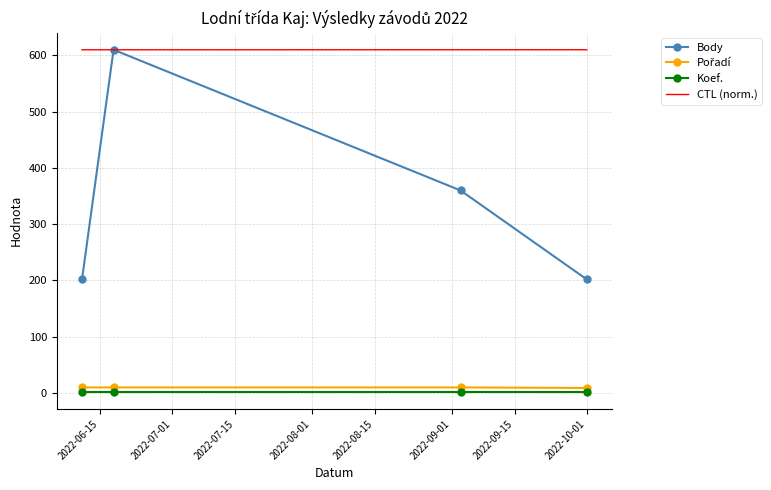

True or false: Koef. and CTL (norm.) cross at least once.

False